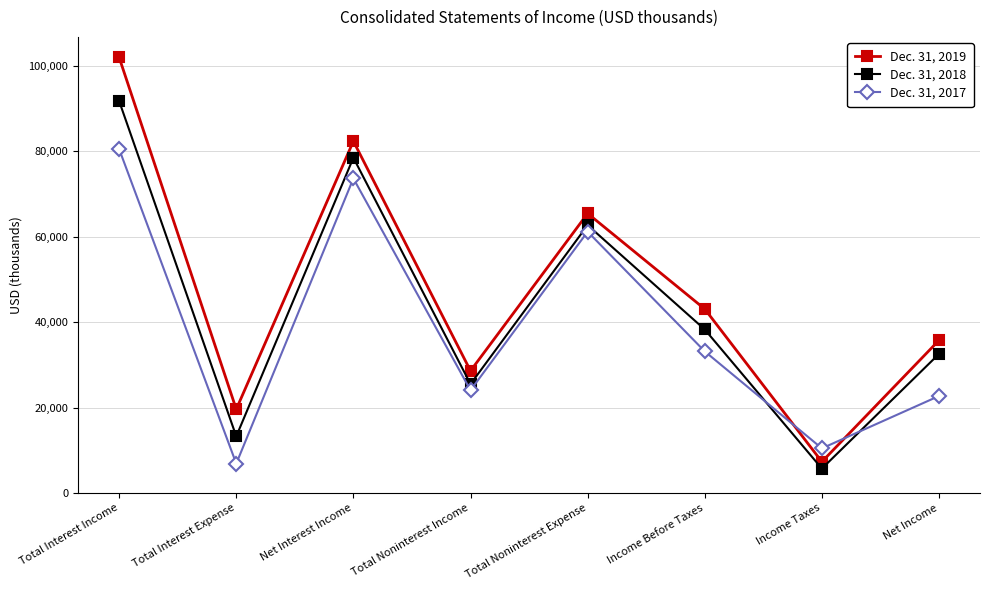

Reading left to right, transcribe all the data shown in this chart.

Dec. 31, 2019: 101986	19608	82378	28602	65455	43075	7315	35760
Dec. 31, 2018: 91766	13265	78501	25499	62717	38283	5714	32569
Dec. 31, 2017: 80527	6881	73646	24051	61186	33161	10450	22711